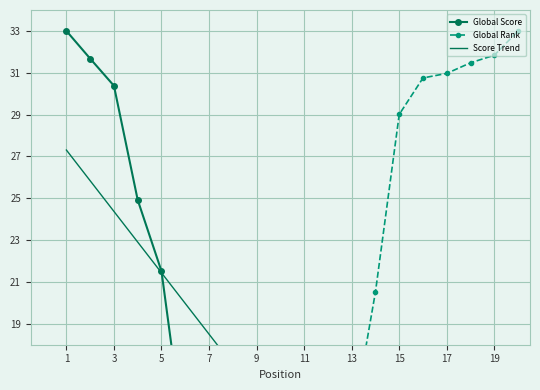

Rank the series by their maximum value, from highest to lowest.

Global Score, Global Rank, Score Trend